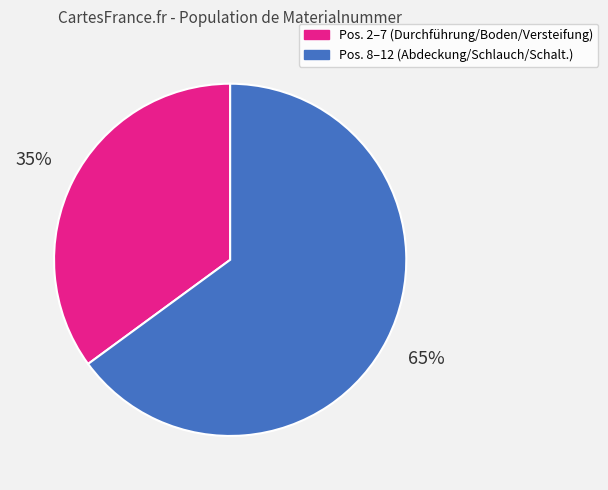

Is there any slice that represents more than half of the pie?

Yes